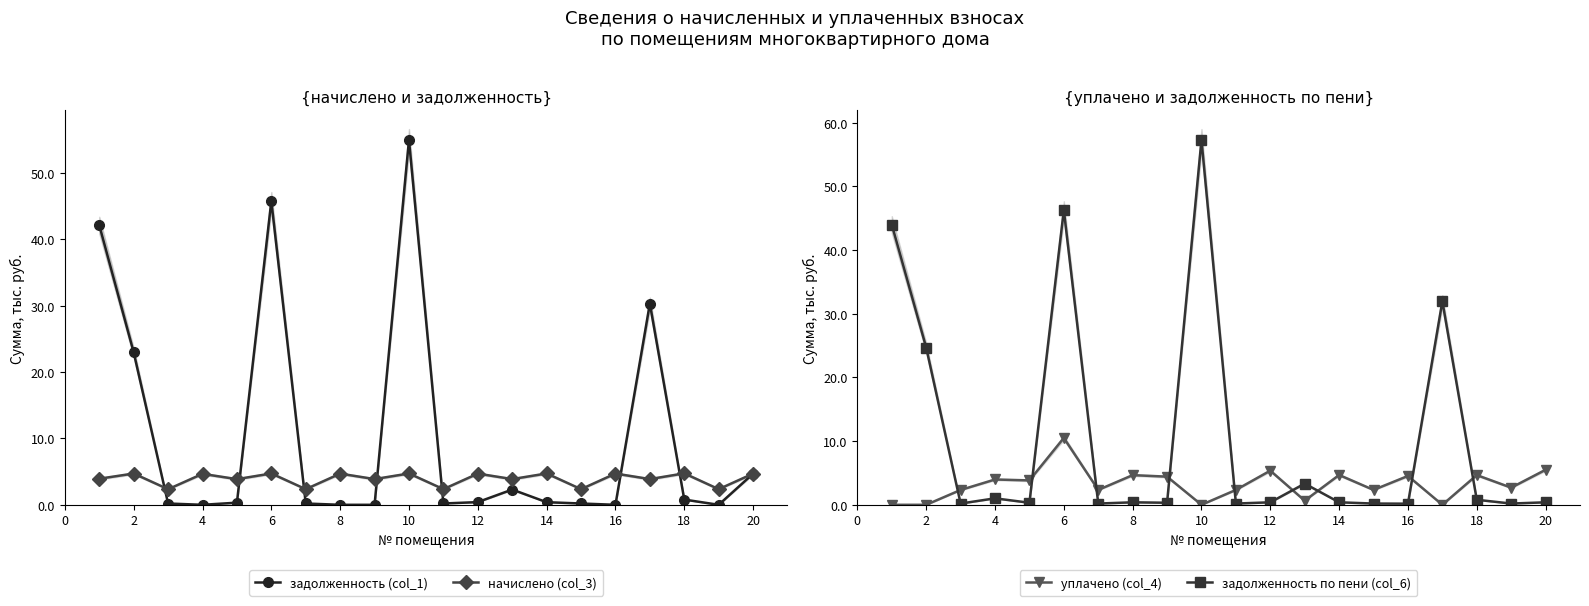

Reading left to right, transcribe all the data shown in this chart.

задолженность (col_1): 42.2	23.0	0.2	0.0	0.3	45.8	0.2	0.0	0.0	55.0	0.2	0.4	2.3	0.4	0.2	0.0	30.3	0.8	0.0	4.7
начислено (col_3): 3.9	4.7	2.3	4.7	3.9	4.7	2.4	4.7	3.9	4.7	2.4	4.7	3.9	4.7	2.4	4.7	3.9	4.7	2.4	4.7
уплачено (col_4): 0.0	0.0	2.3	4.0	3.8	10.5	2.3	4.7	4.4	0.0	2.3	5.4	0.6	4.7	2.3	4.5	0.0	4.7	2.7	5.5
задолженность по пени (col_6): 44.0	24.7	0.2	1.0	0.3	46.3	0.2	0.4	0.3	57.3	0.2	0.4	3.3	0.4	0.2	0.2	32.0	0.8	0.2	0.4